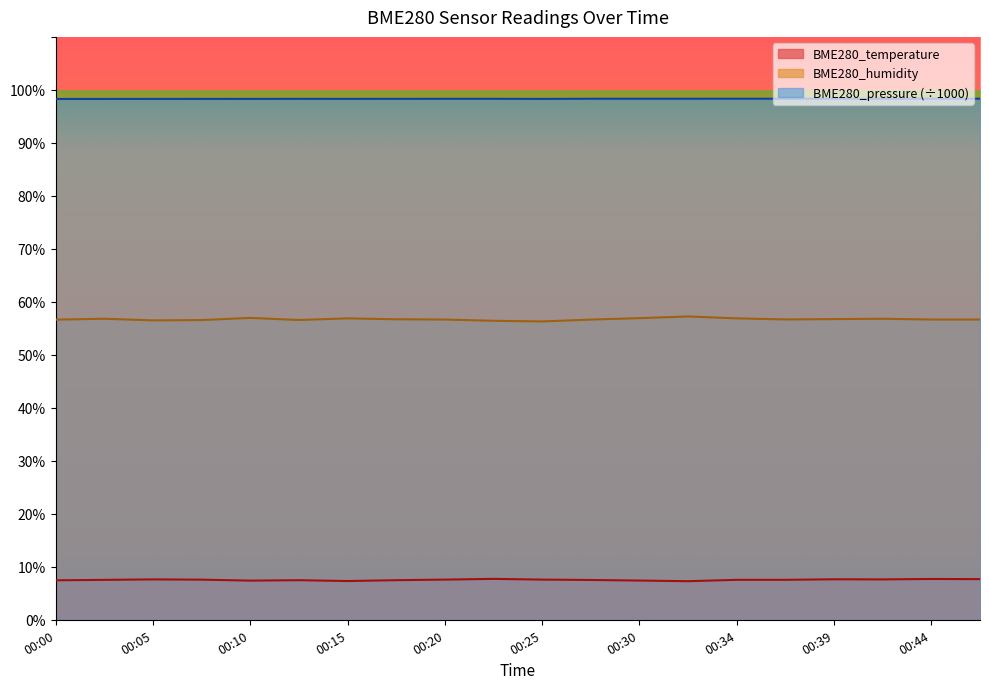

Is the value of BME280_humidity at 00:17 greater than the value of BME280_temperature at 00:22?

Yes